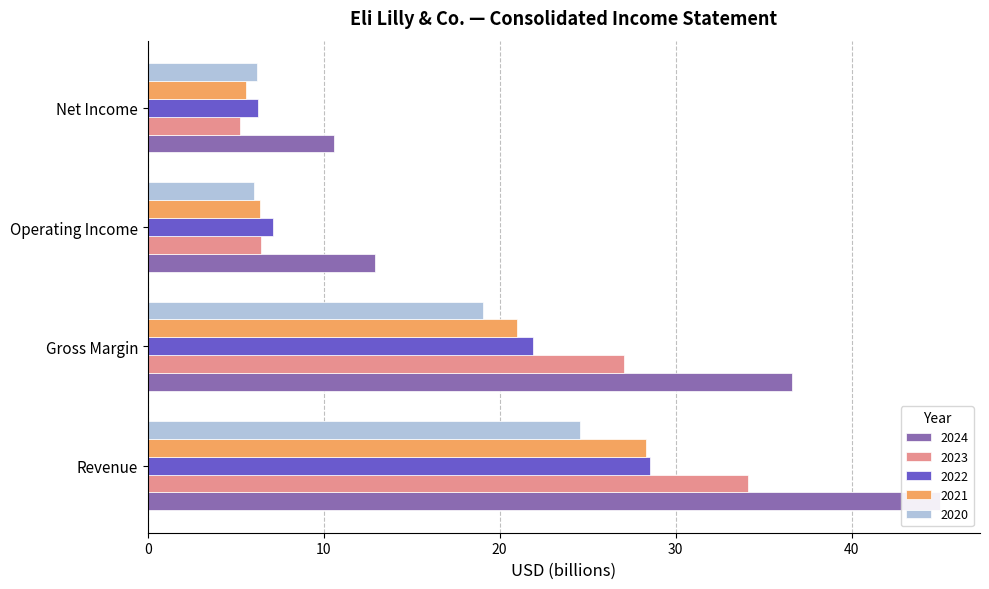

At which label does 2021 first exceed 21?

Revenue